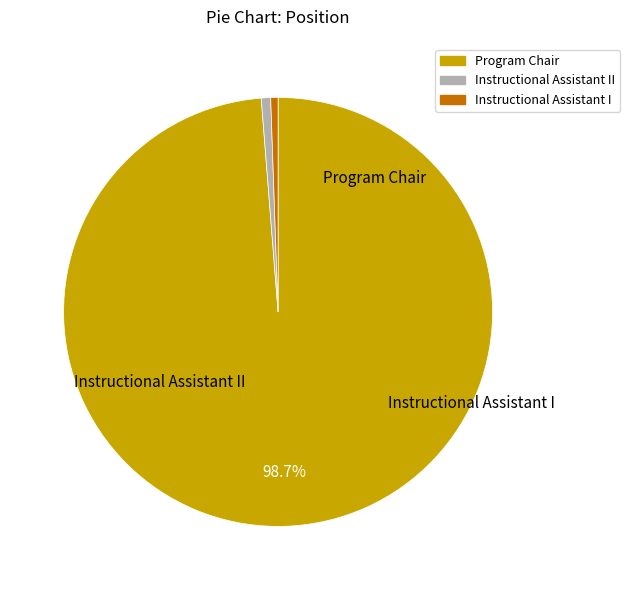

How many slices are in this pie chart?

3